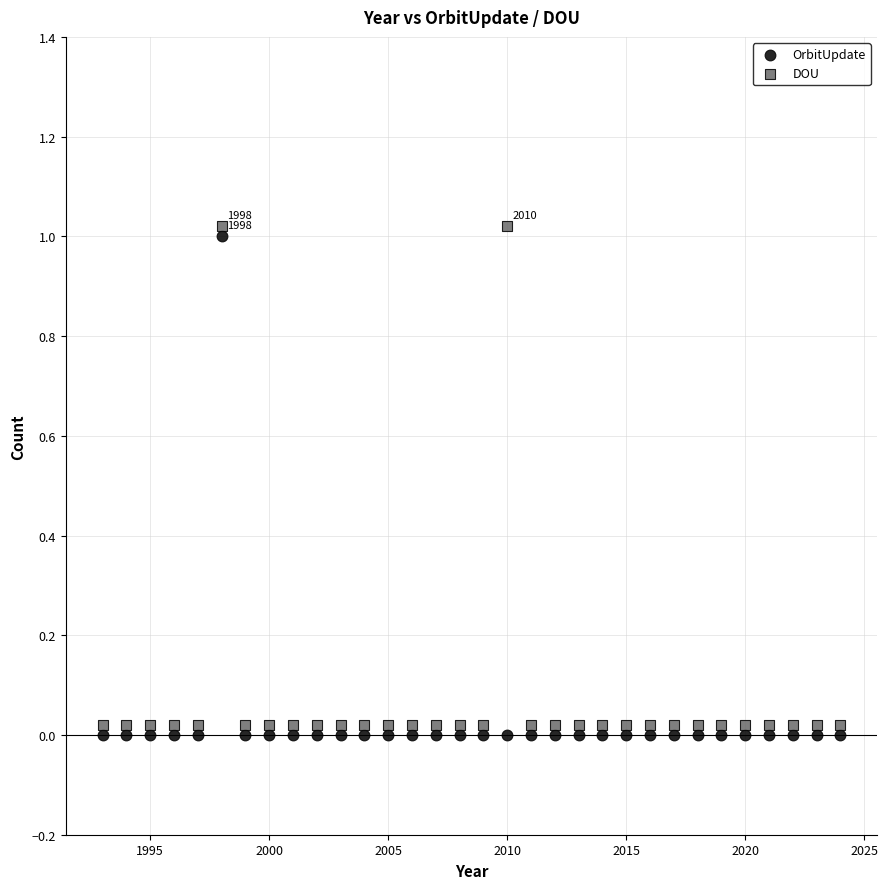

What are all the series names shown in the legend?

OrbitUpdate, DOU